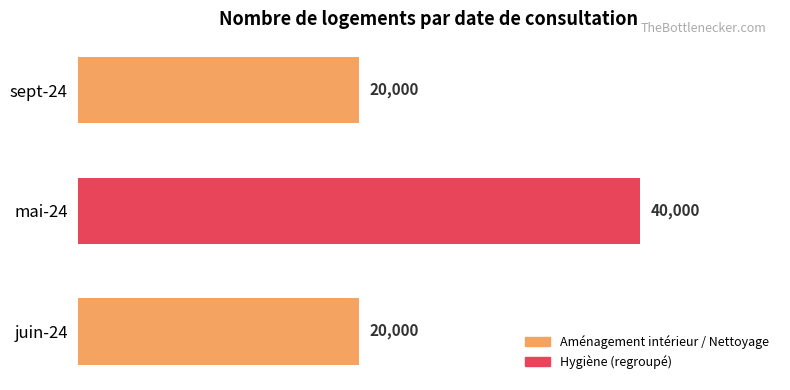

Reading top to bottom, extract all data points from this chart.

sept-24=20000	mai-24=40000	juin-24=20000